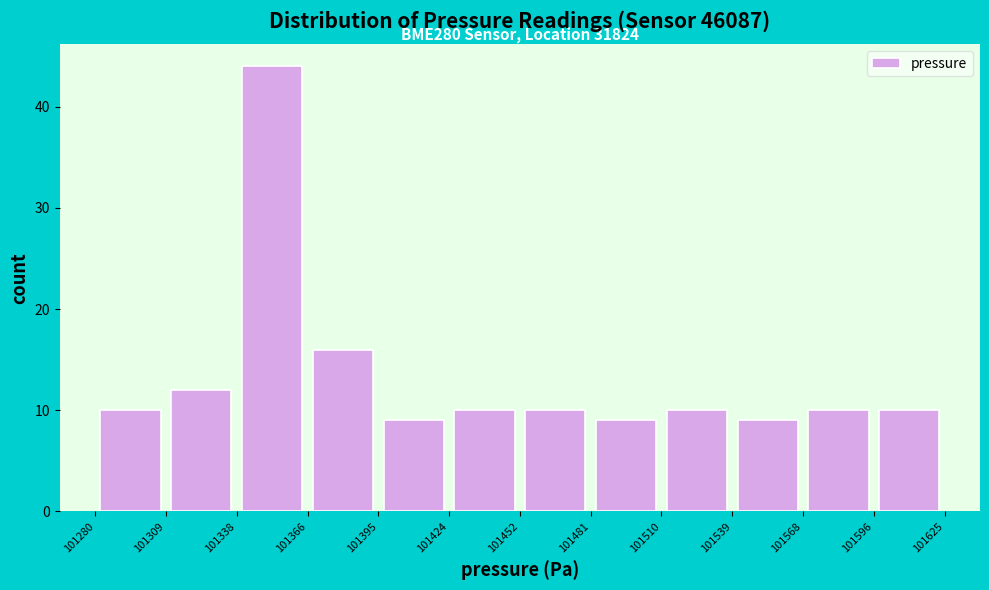

Which range on the x-axis has the tallest bar?

101338 to 101366